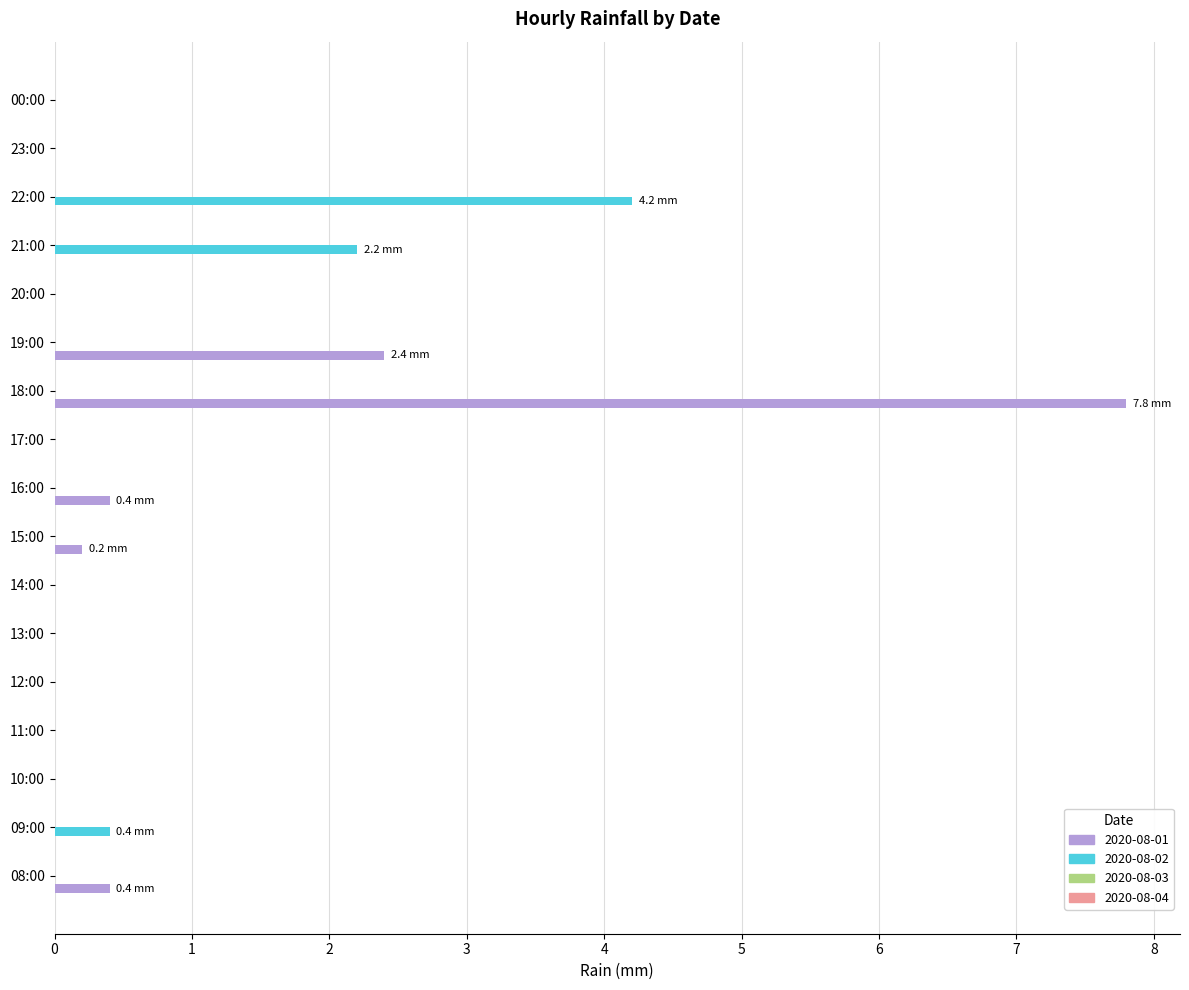

Where is 2020-08-01 nearest to the value 3?

19:00